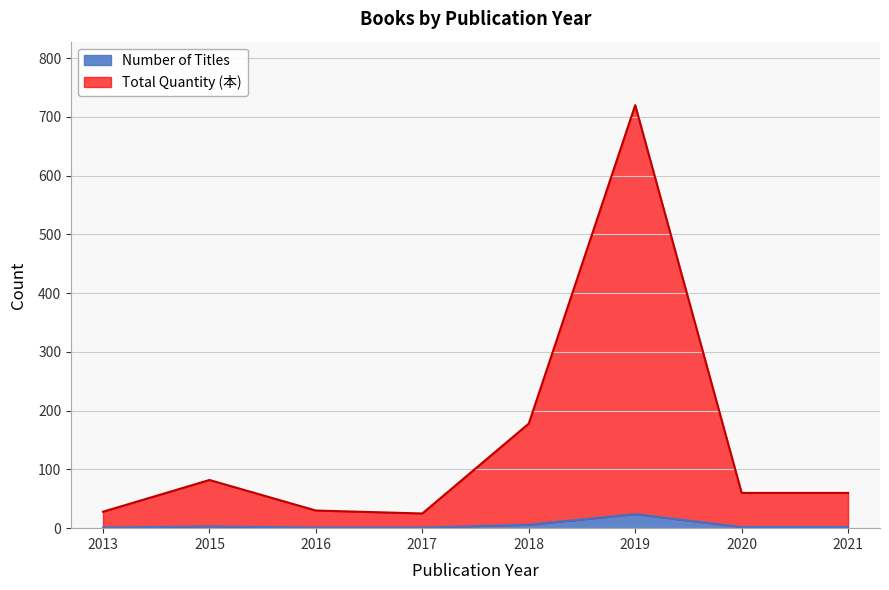

True or false: Total quantity has more than 2 interior local peaks.

False